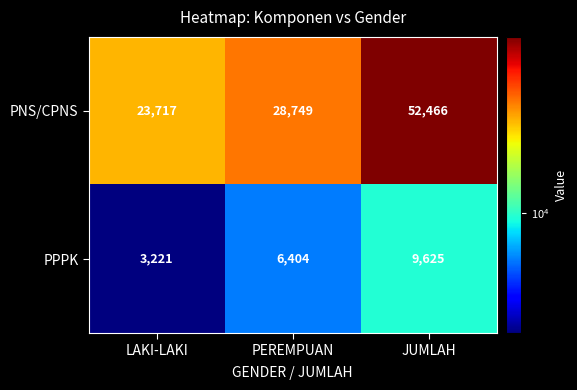

Count the PPPK values in the range 3221 to 9625.

3